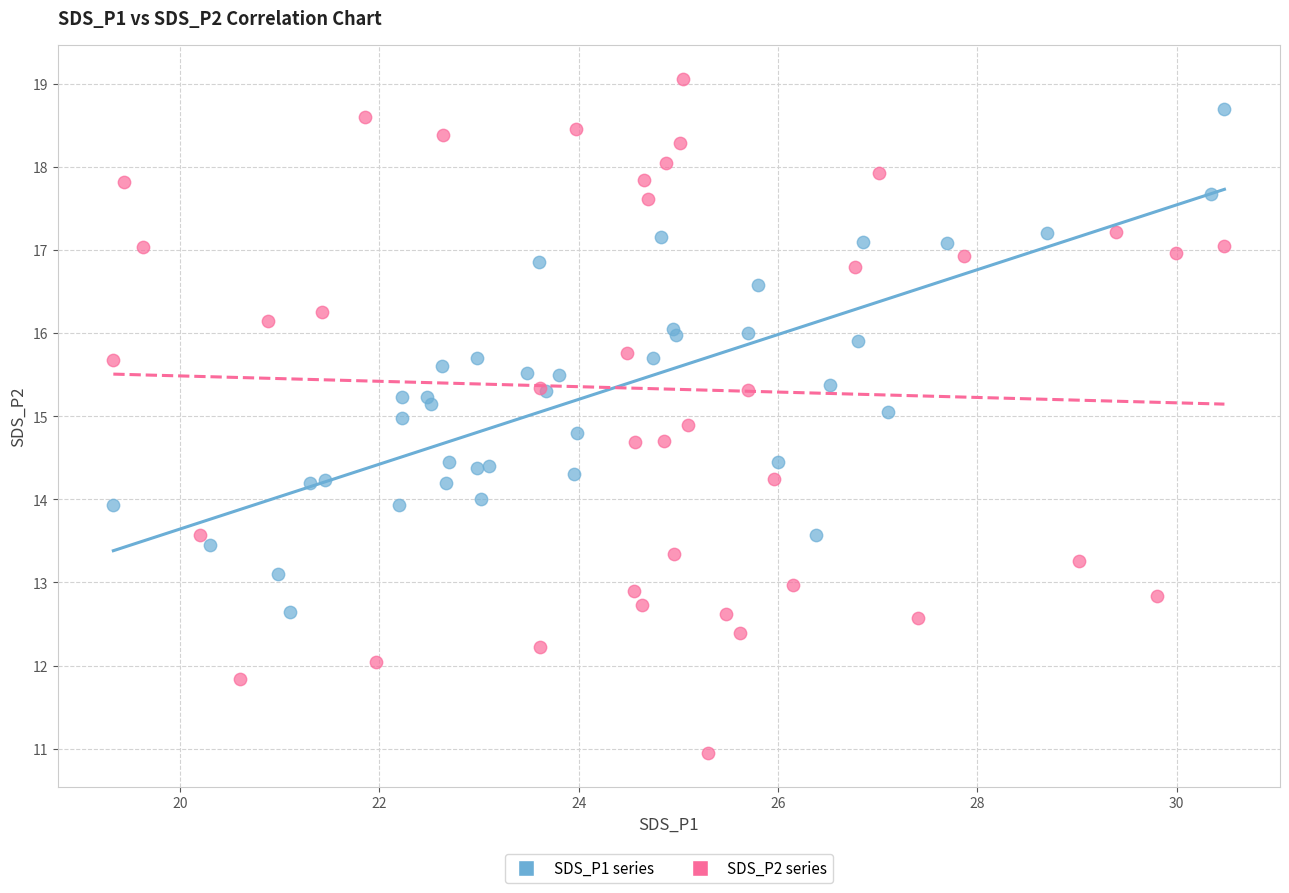

What are all the series names shown in the legend?

SDS_P1 series, SDS_P2 series